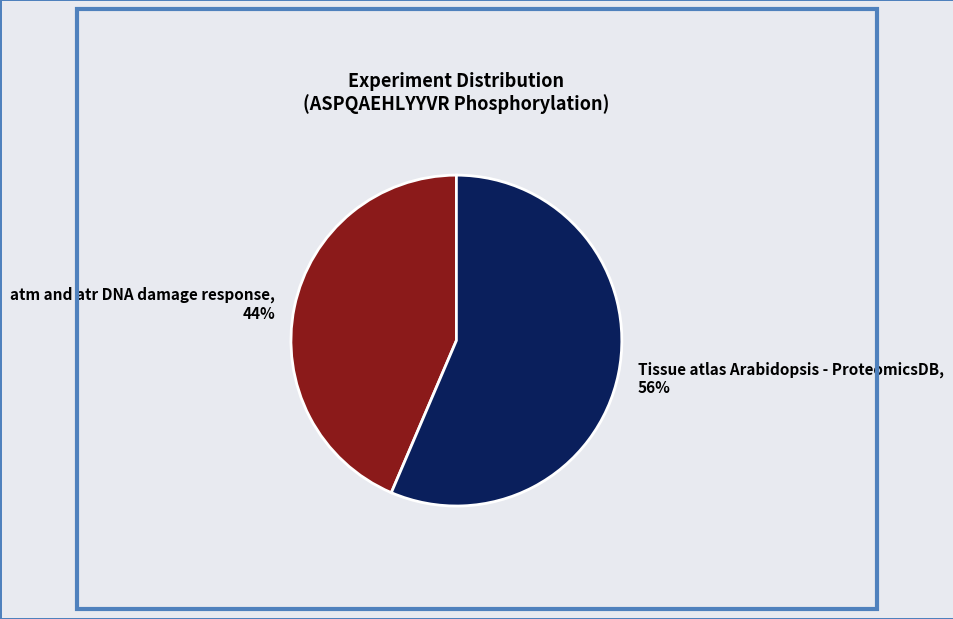

Is it true that Tissue atlas Arabidopsis - ProteomicsDB is 56% of the pie?

True